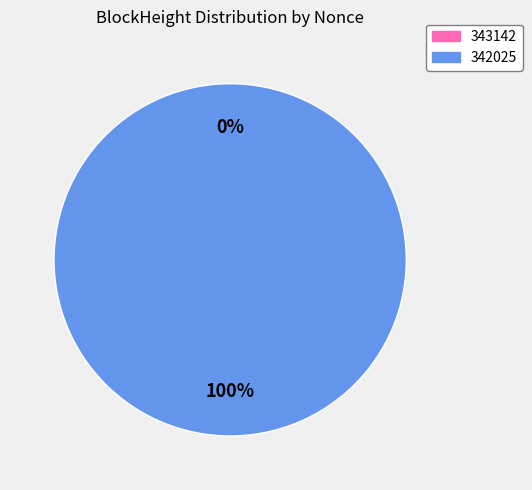

Rank the categories by value from highest to lowest.

342025, 343142